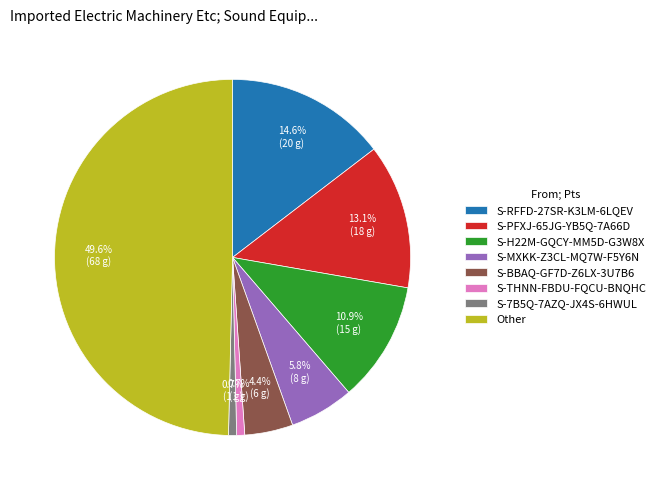

Which has a higher value, S-H22M-GQCY-MM5D-G3W8X or S-MXKK-Z3CL-MQ7W-F5Y6N?

S-H22M-GQCY-MM5D-G3W8X